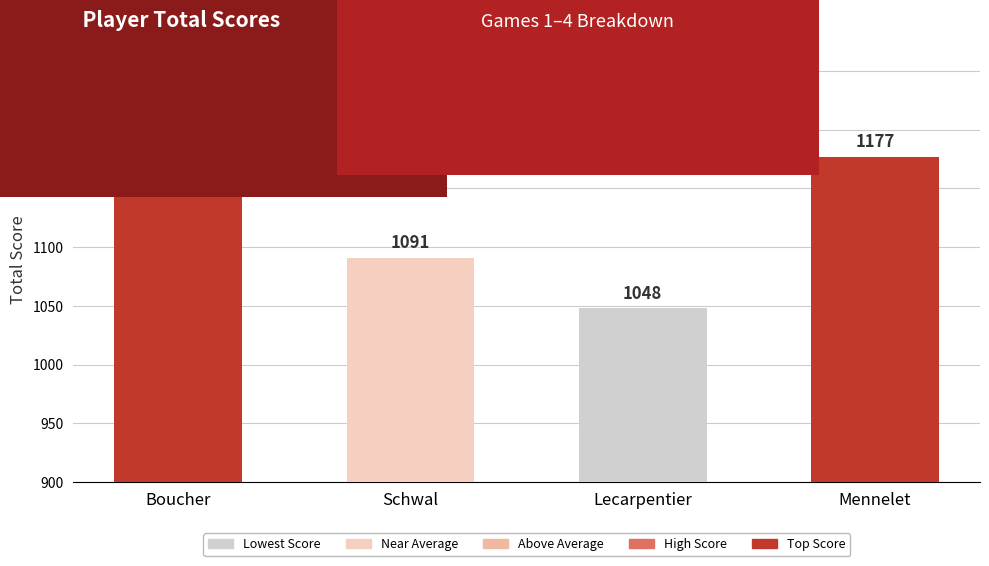

How many bars are there in total?

4